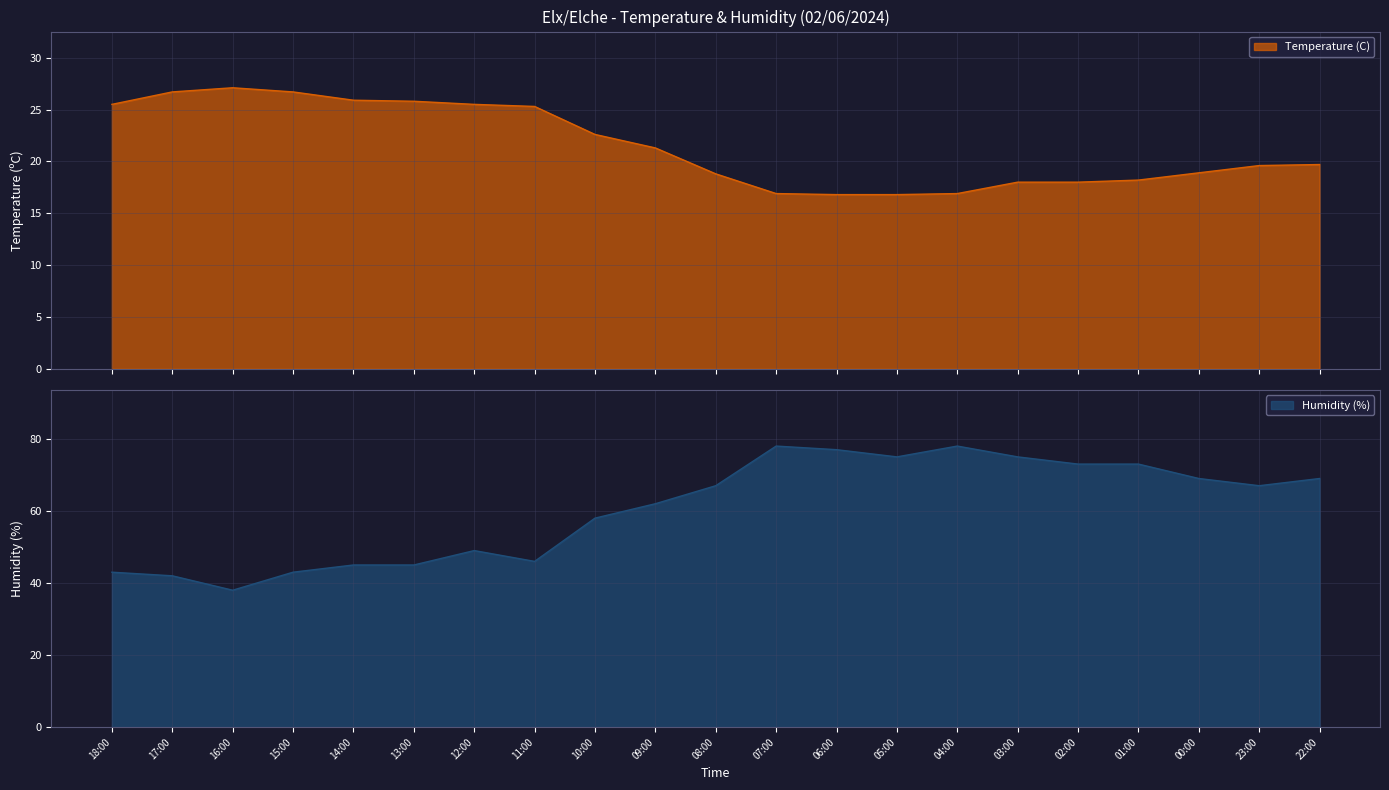

True or false: Humidity (%) has a value of 62 at 09:00.

True